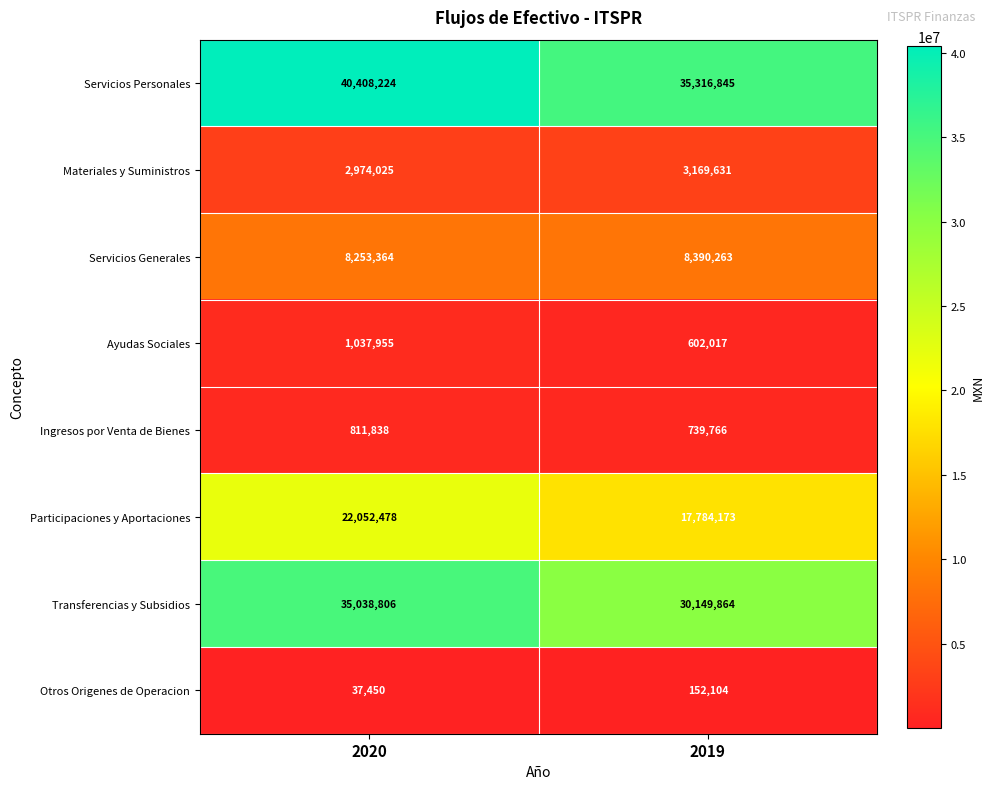

Is it true that Ayudas Sociales equals 1037955 at 2020?

True